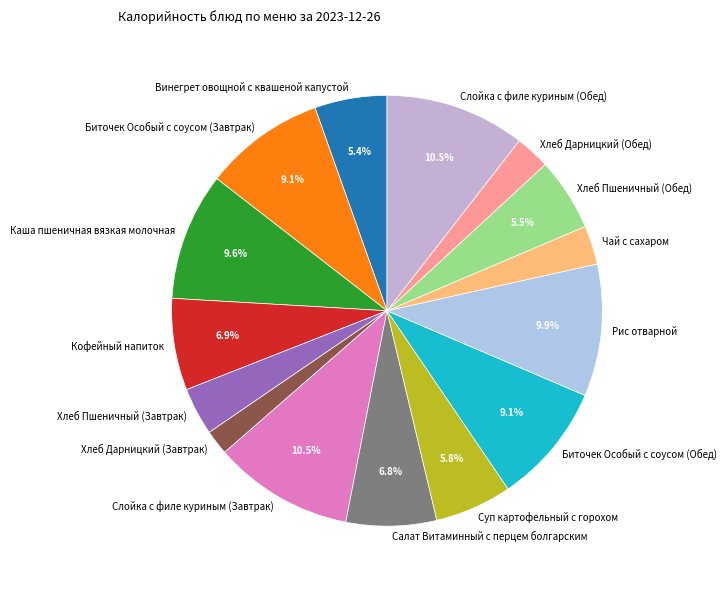

Is there a majority slice in this chart?

No